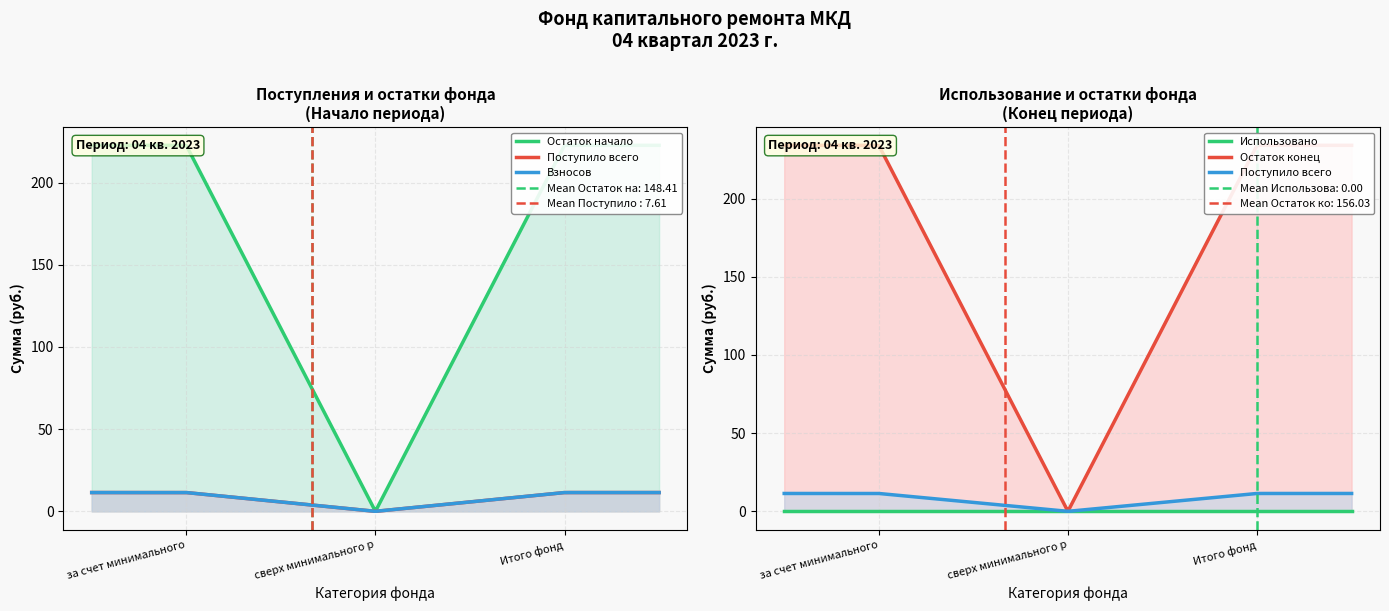

Which series has the widest spread of values?

Остаток конец